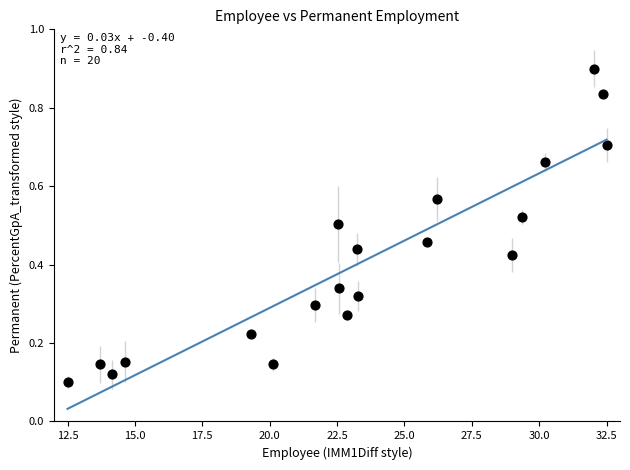

What is the range of X values (max minus min)?

20.0